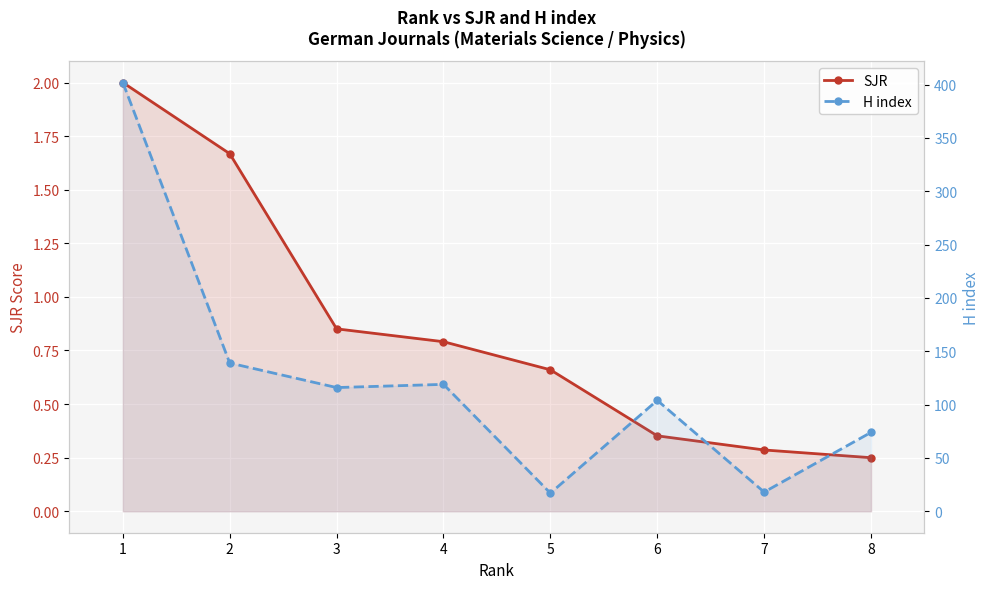

Reading left to right, extract all data points from this chart.

SJR: 1=2.0	2=1.7	3=0.9	4=0.8	5=0.7	6=0.4	7=0.3	8=0.2
H index: 1=402.0	2=139.0	3=116.0	4=119.0	5=17.0	6=104.0	7=18.0	8=74.0